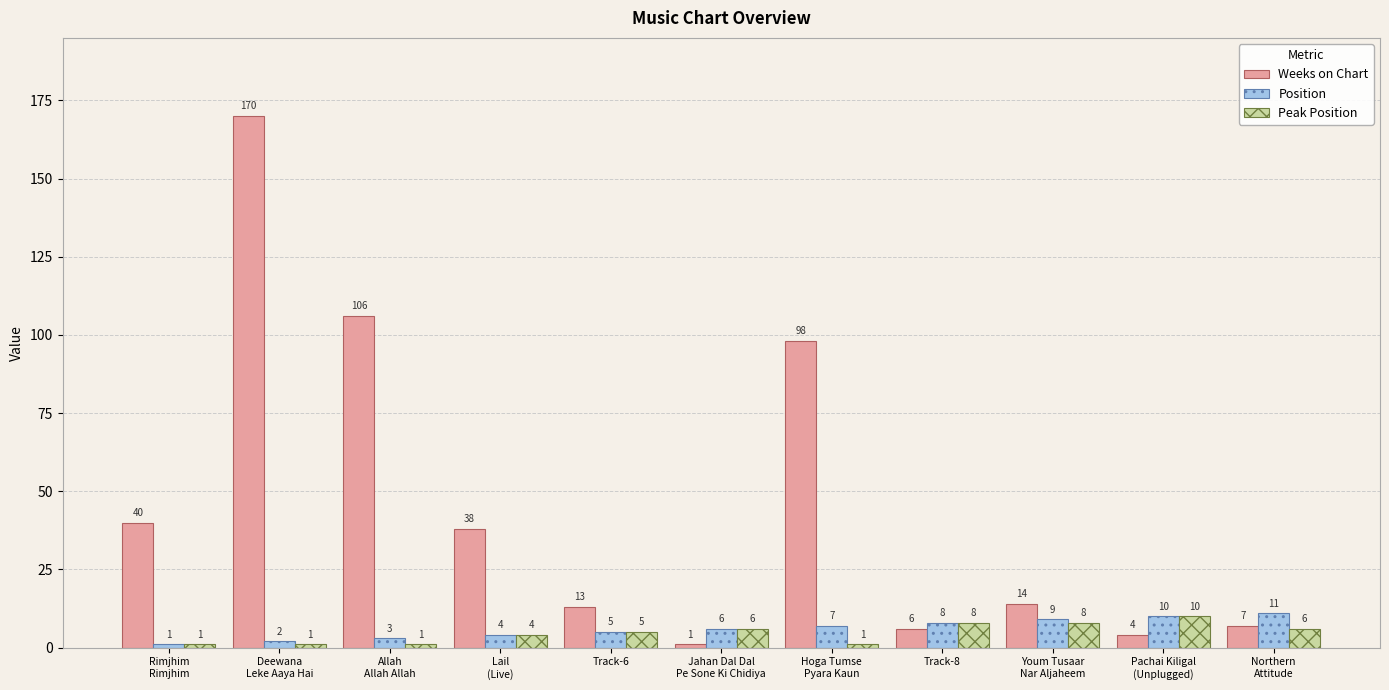

What is the spread (max minus min) of values at Hoga Tumse
Pyara Kaun?

97